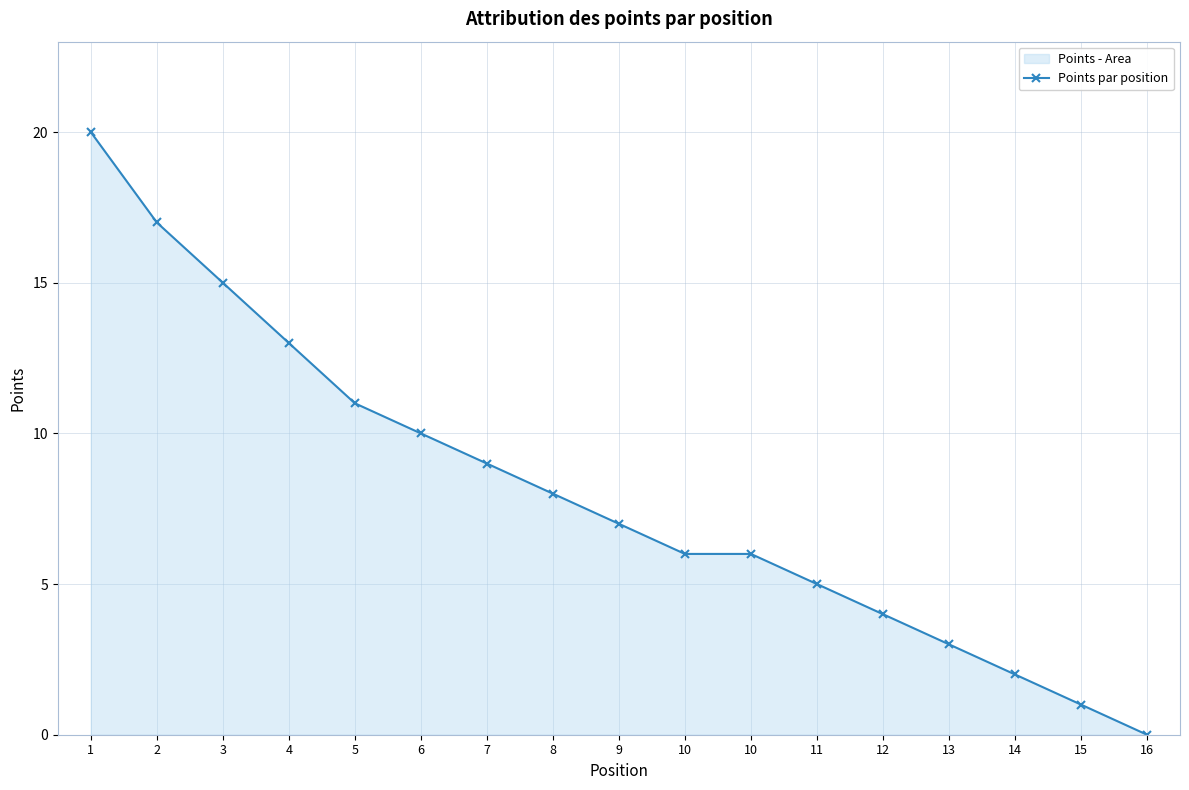

How many lines are shown in the chart?

1